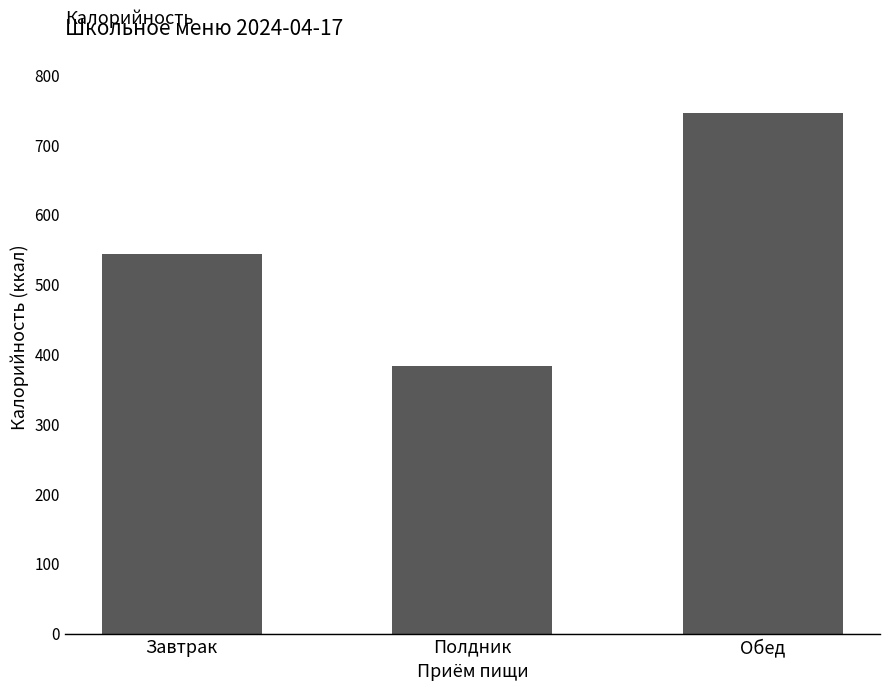

What is the difference between the maximum and second lowest values?

202.7